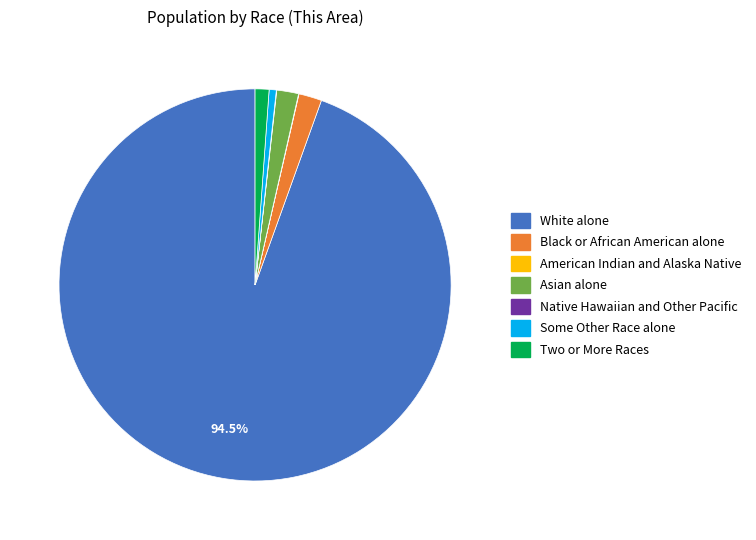

The White alone slice represents 99% of the pie. True or false?

False